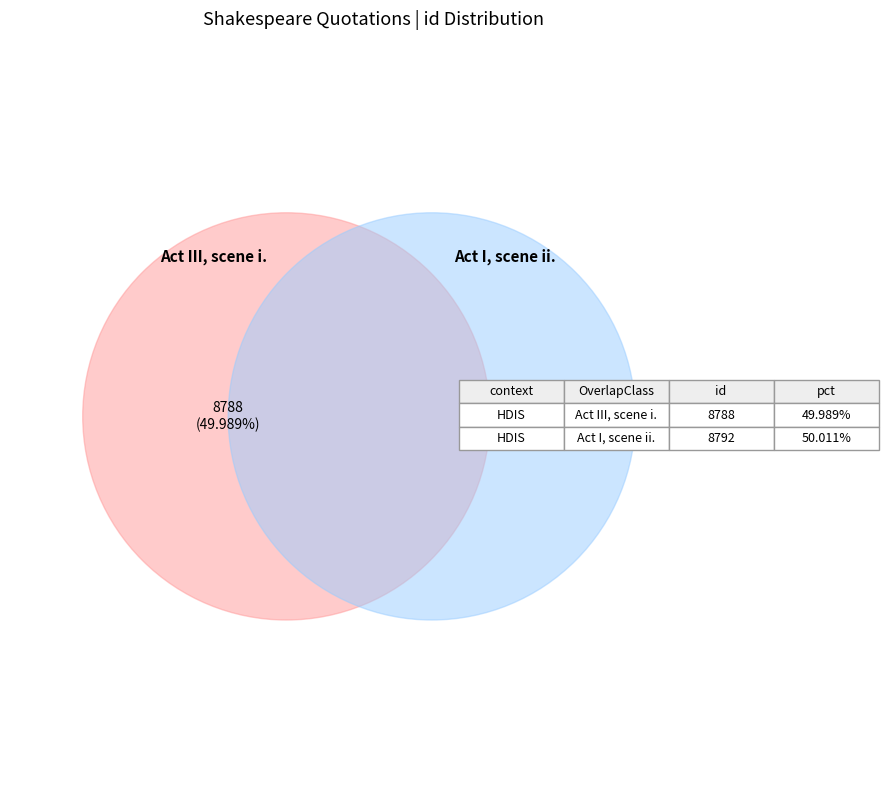

How many slices are in this pie chart?

2